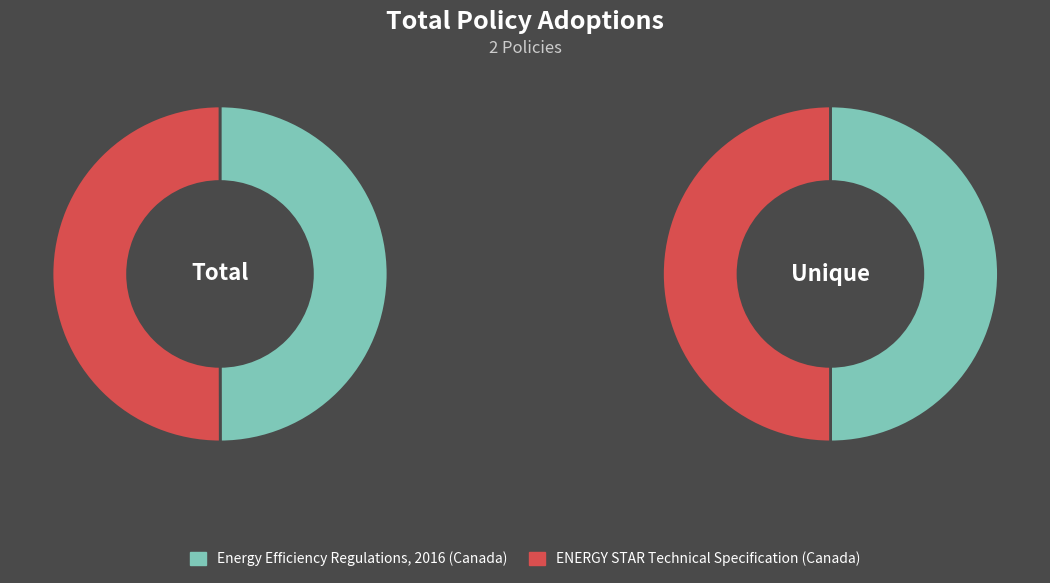

Rank the series at ENERGY STAR Technical Specification (Canada) from highest to lowest value.

Unique, Total